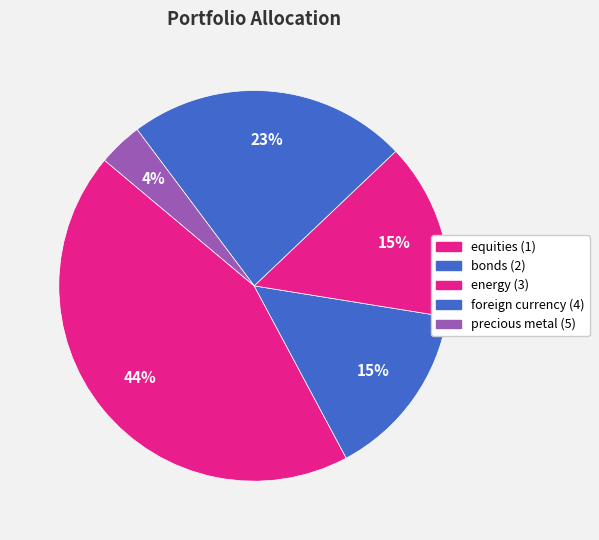

Which category has the biggest portion of the pie?

equities (1)